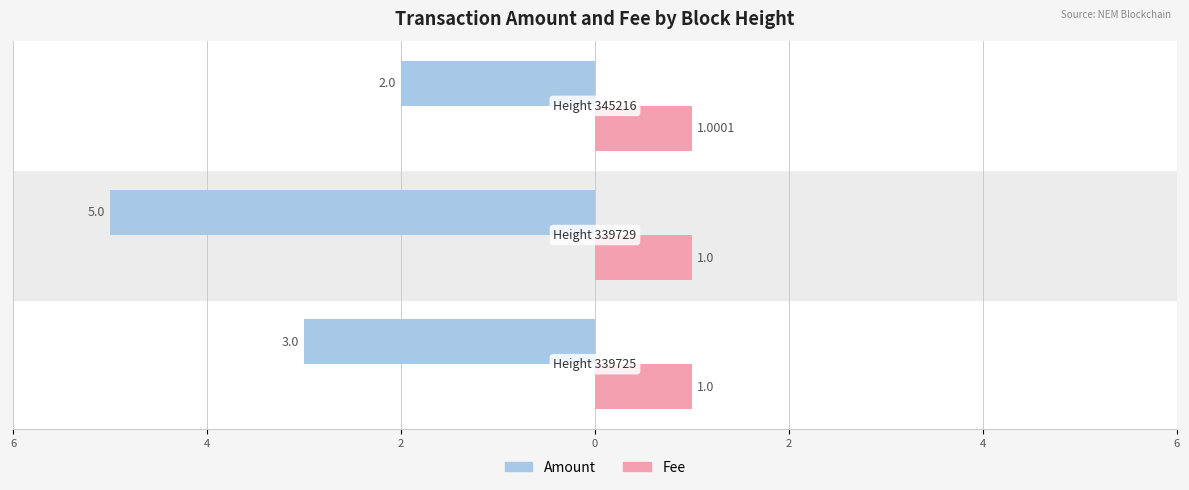

What is the difference between the maximum and minimum values in the Amount series?

3.0